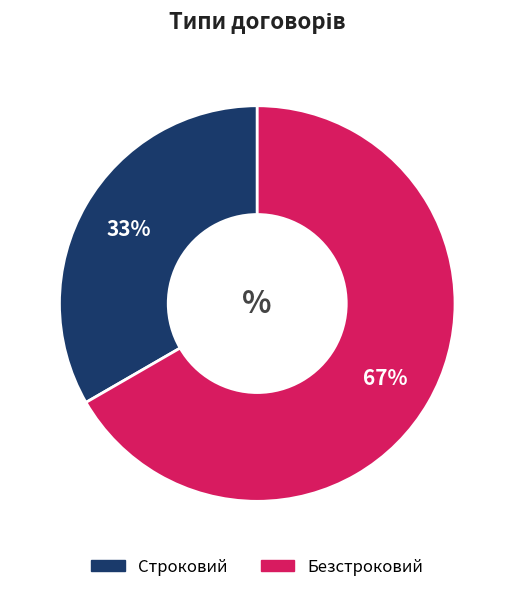

How many segments does this pie chart have?

2